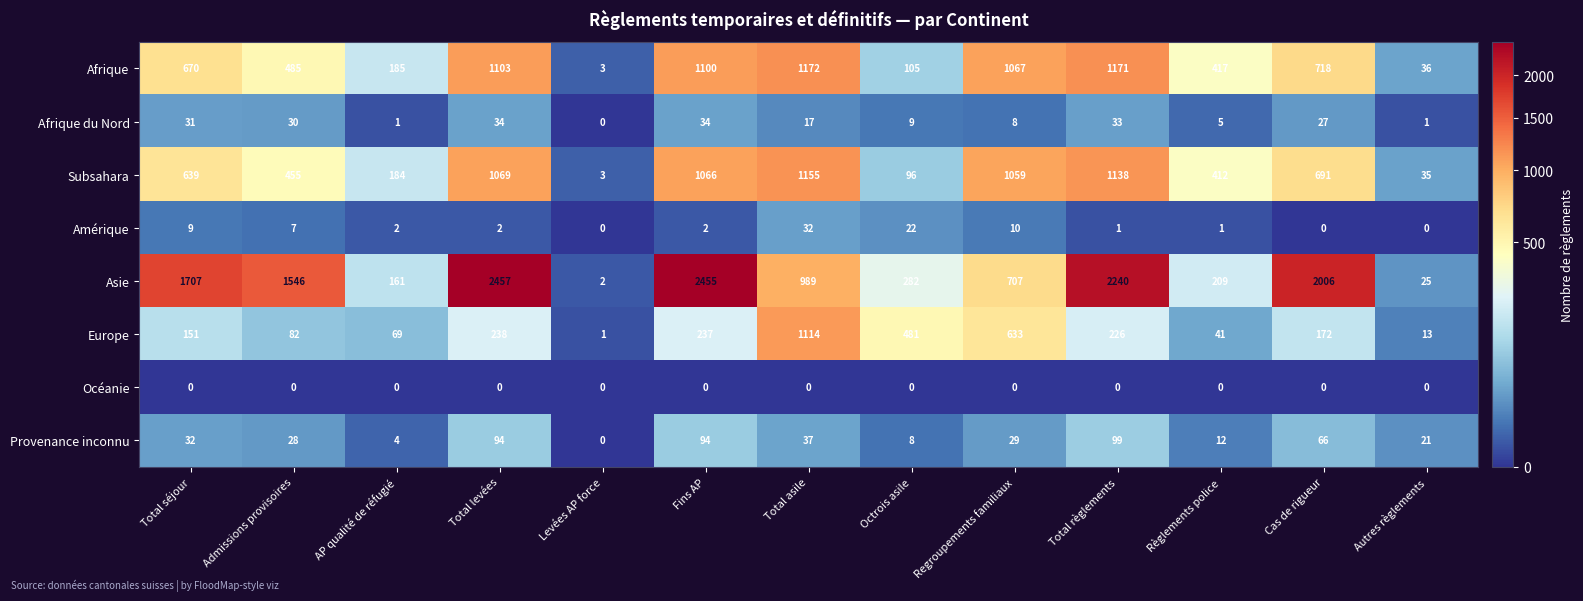

What is the spread (max minus min) of values at Total levées?

2457